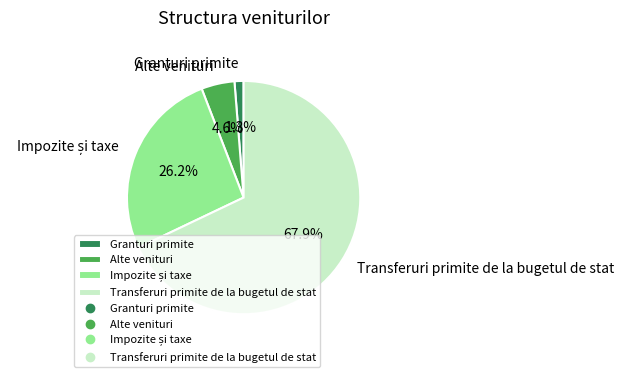

Does any single category account for the majority?

Yes